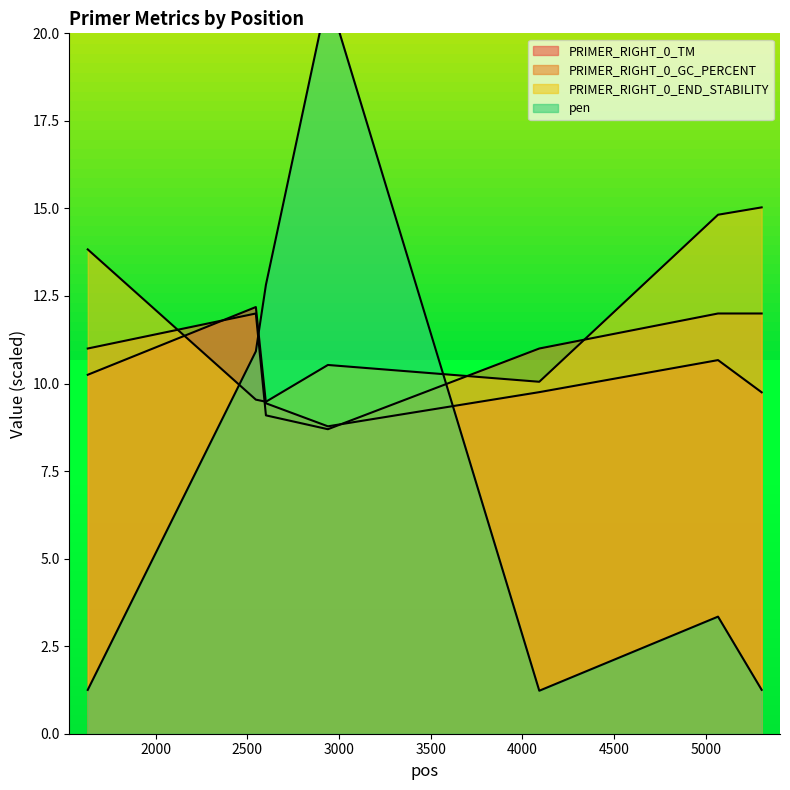

Where is the first local maximum for PRIMER_RIGHT_0_GC_PERCENT?

2546